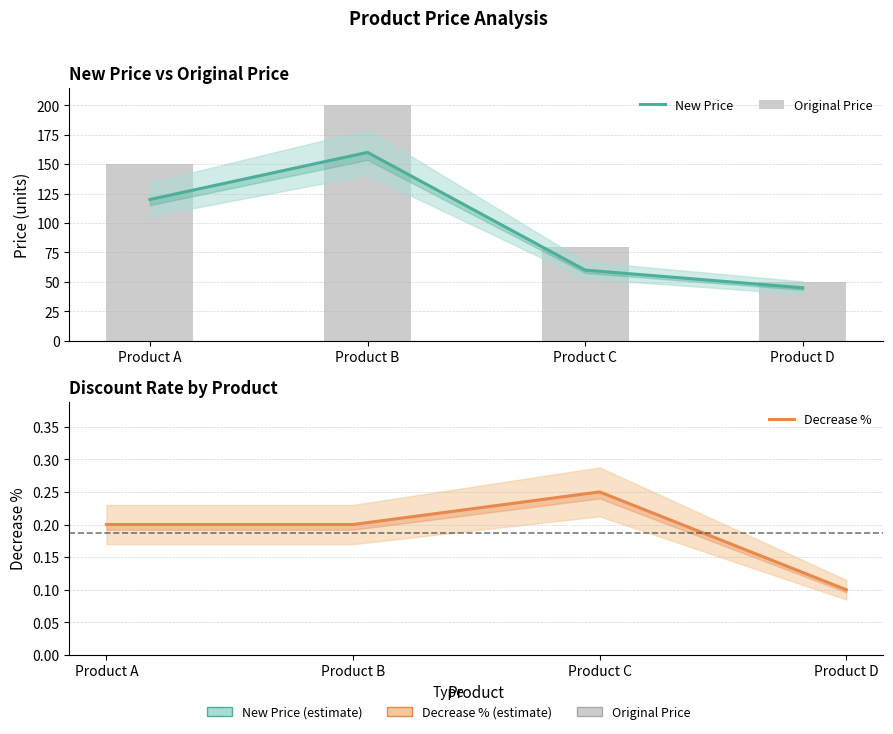

Reading left to right, what are all the values shown in this chart?

New Price: Product A=120.0	Product B=160.0	Product C=60.0	Product D=45.0
Original Price: Product A=150.0	Product B=200.0	Product C=80.0	Product D=50.0
Decrease %: Product A=0.2	Product B=0.2	Product C=0.2	Product D=0.1